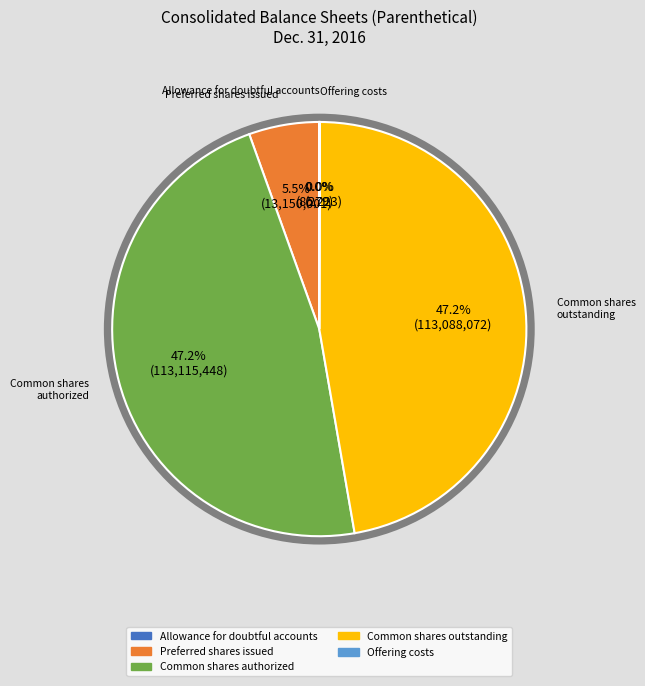

Does Preferred shares issued account for over 50% of the chart?

No